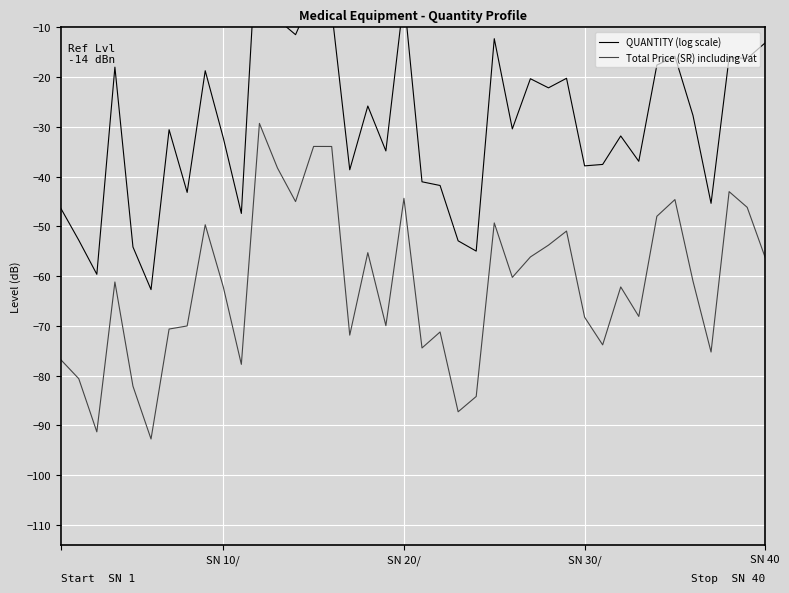

What is the maximum value for Total Price (SR) including Vat?

-29.3